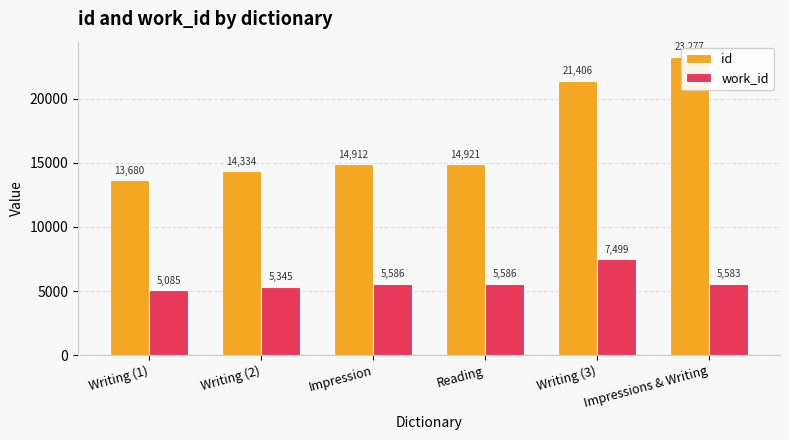

What is the minimum value for work_id?

5085